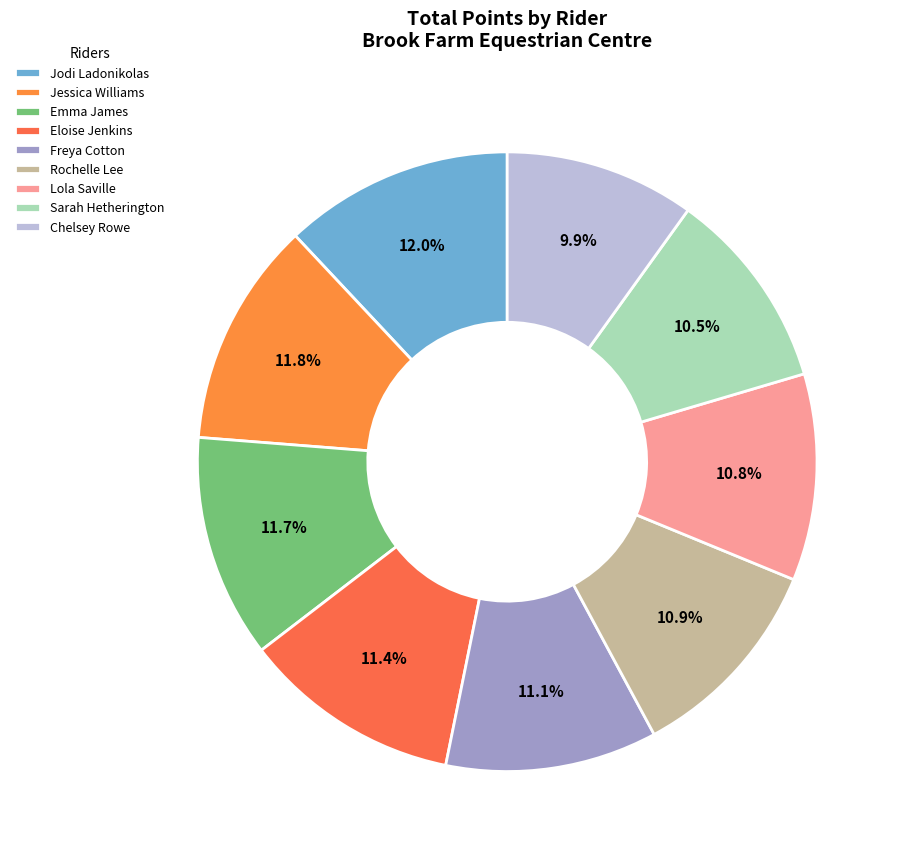

Does Jessica Williams account for over 50% of the chart?

No